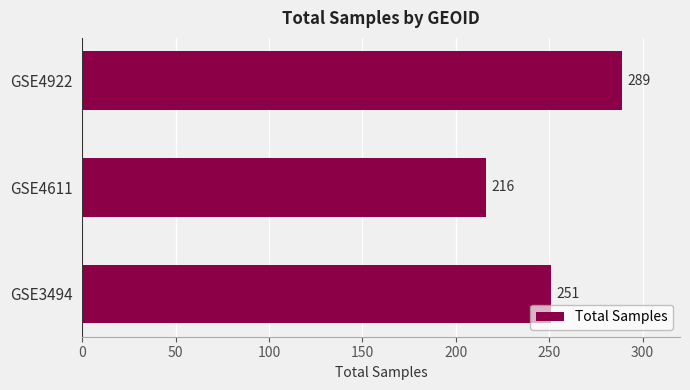

How many data points are less than 251?

1